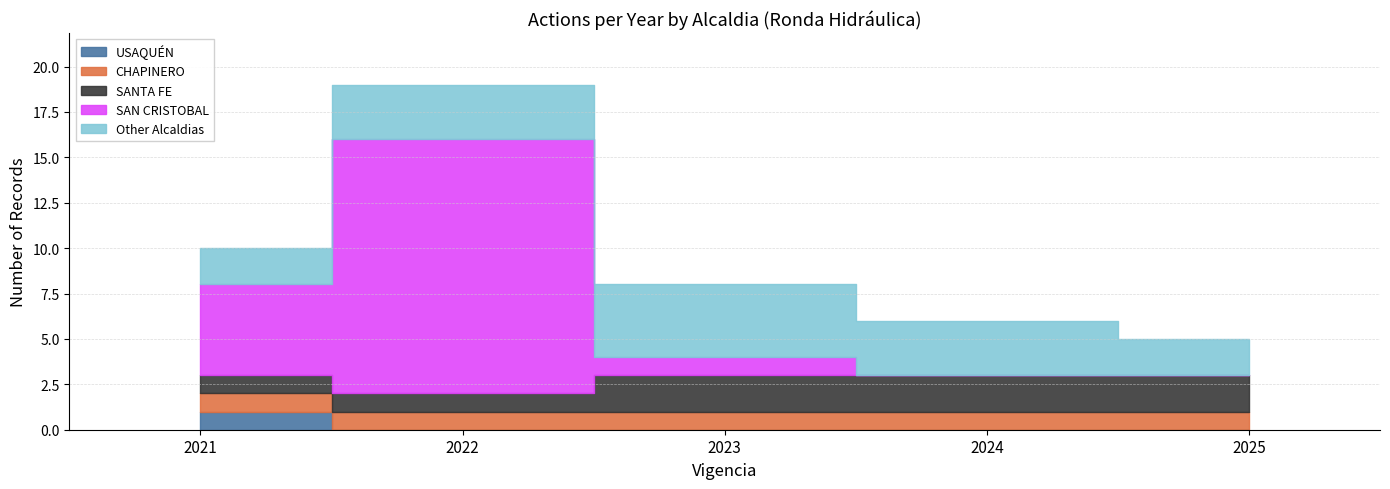

The value of SAN CRISTOBAL at 2024 is 4. True or false?

False